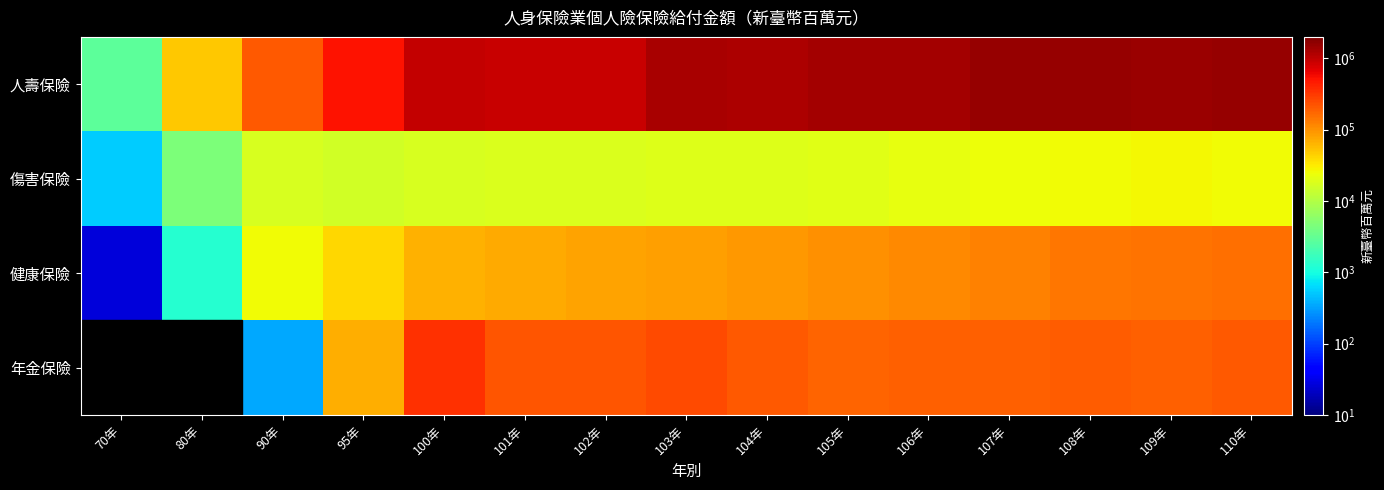

The 人壽保險 series shows 450010.3 at 108年. True or false?

False